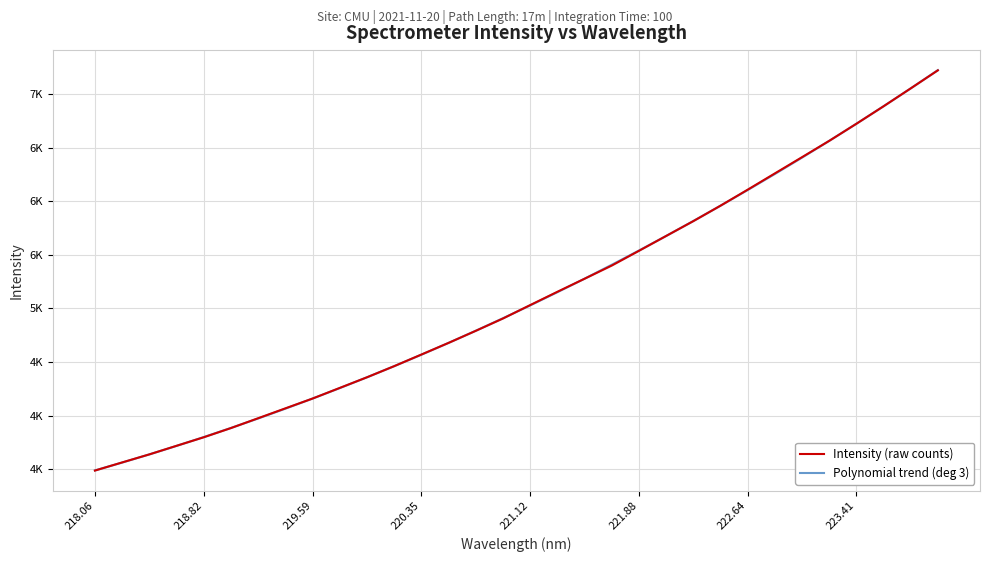

Which category has the lowest value in the Intensity (raw counts) series?

218.06